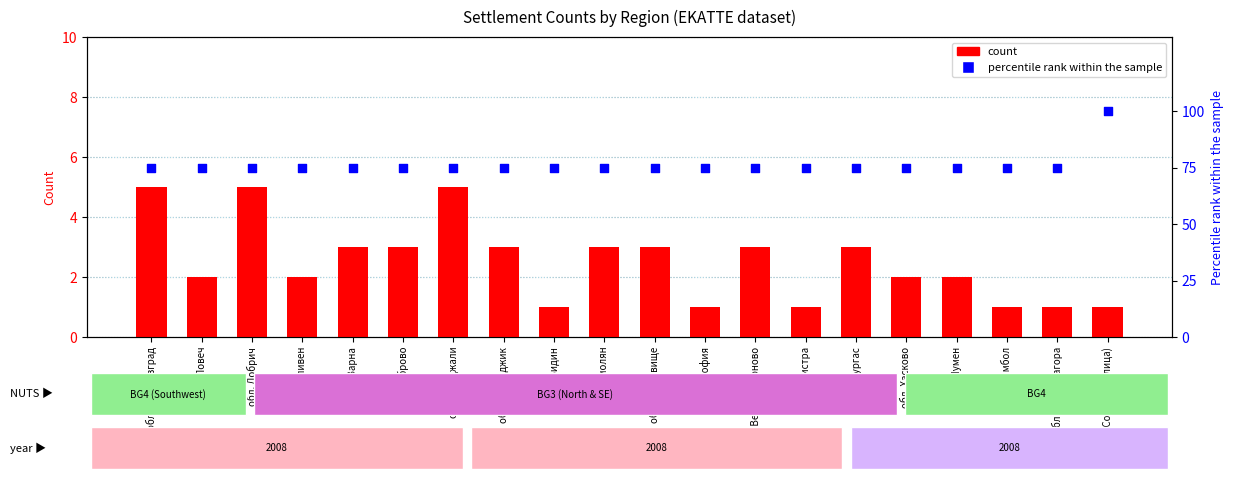

Which series contains the highest Y value?

percentile rank within the sample